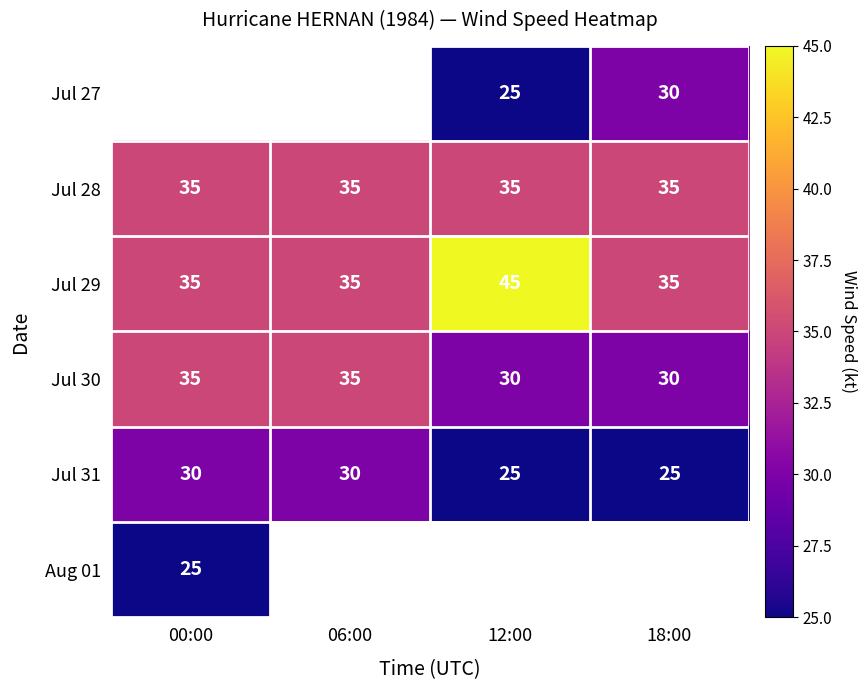

At which label is Jul 31 closest to 27?

12:00